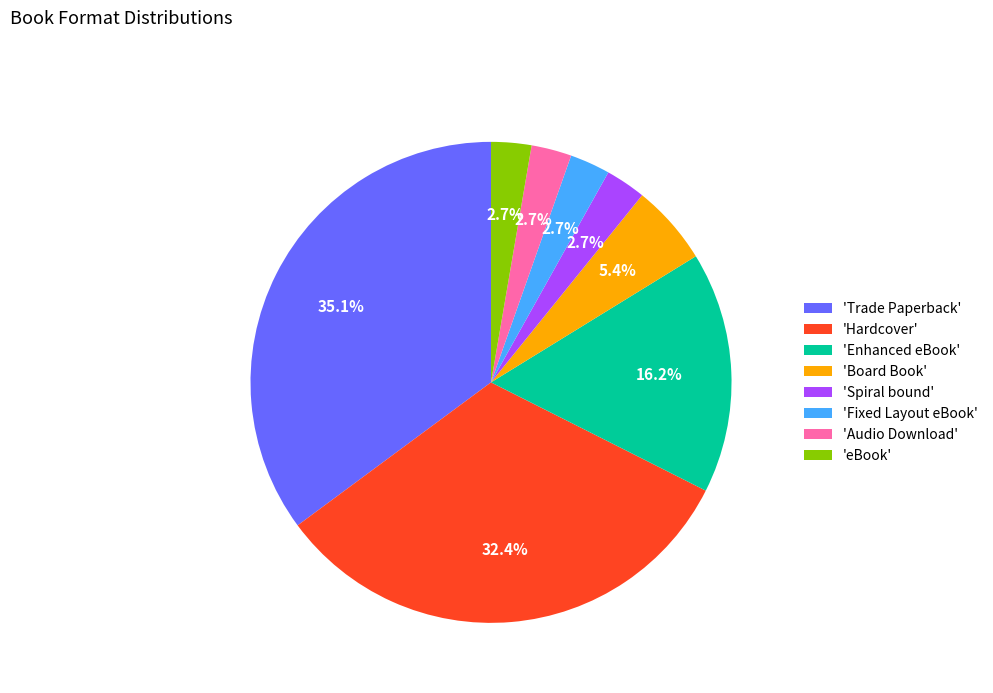

What is the largest slice in the pie chart?

'Trade Paperback'